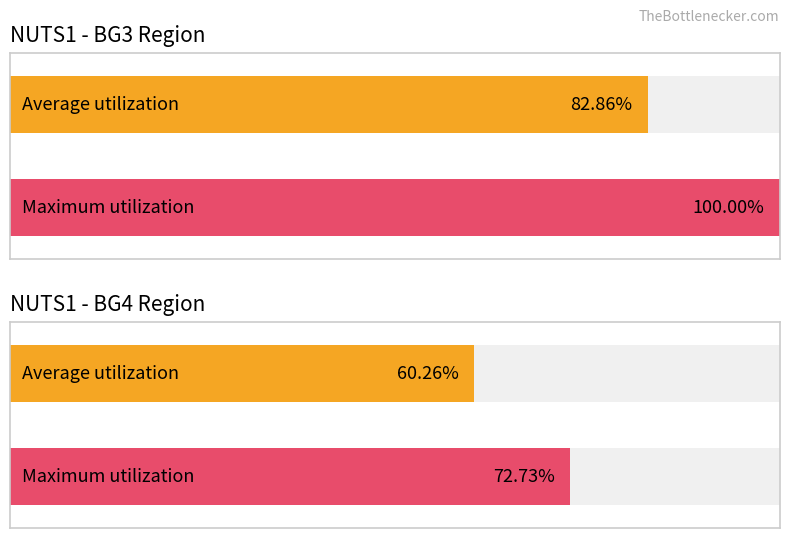

Rank the series by their average value, from highest to lowest.

BG3, BG4